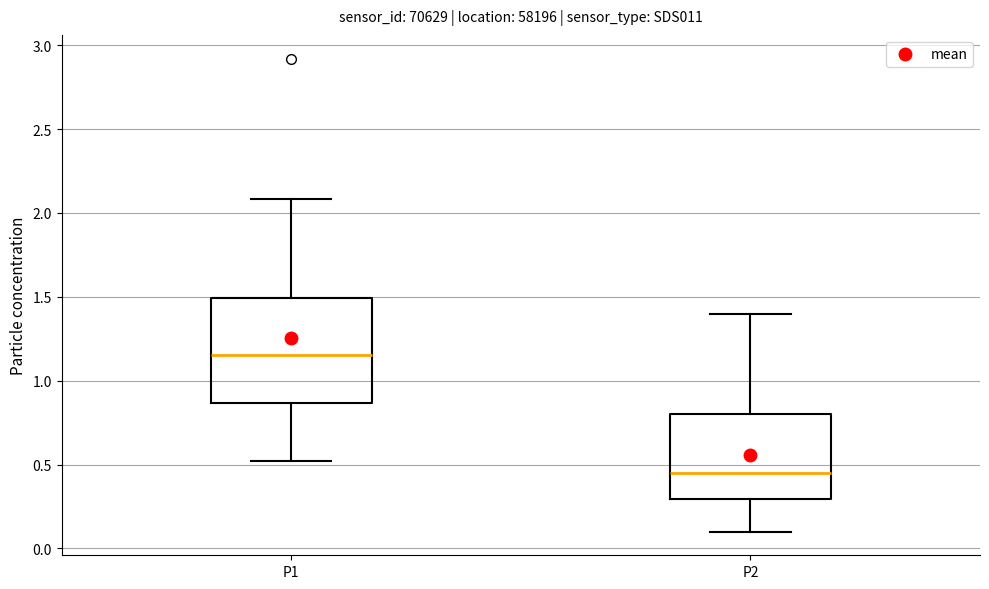

Where does the median line of the box for P1 sit on the y-axis? The values are not printed on the chart, so give them approximately, as read against the axis.

1.15